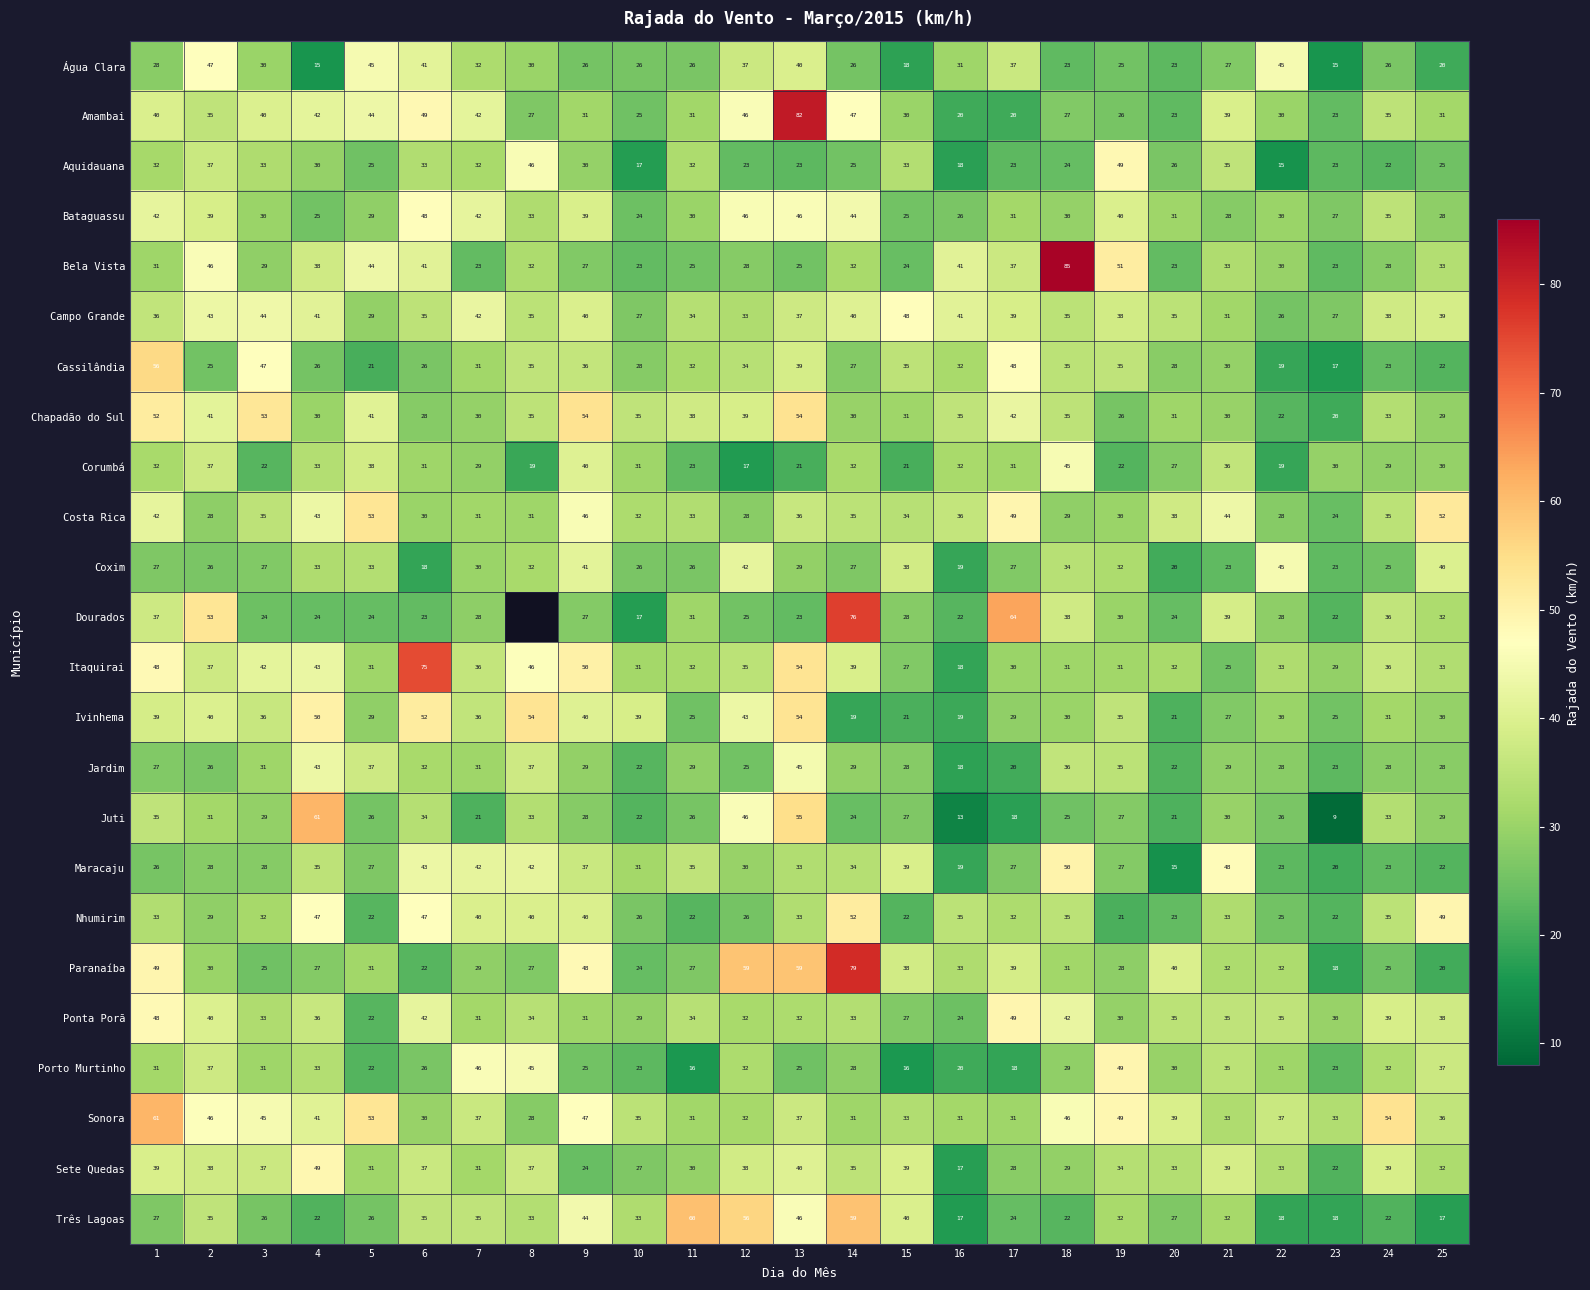

At which label does Campo Grande first exceed 37?

2